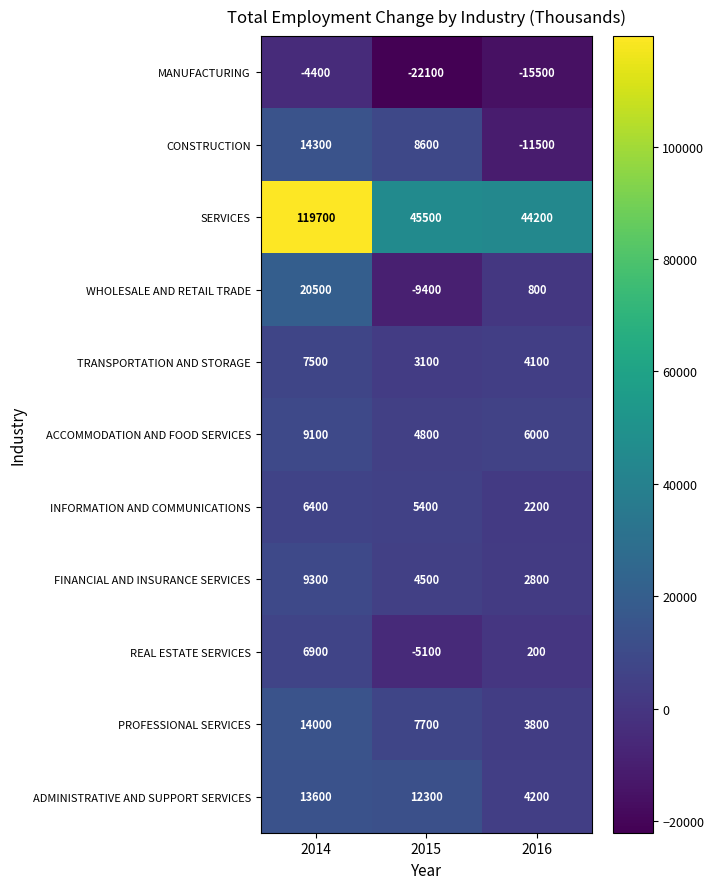

Which series has the widest spread of values?

SERVICES